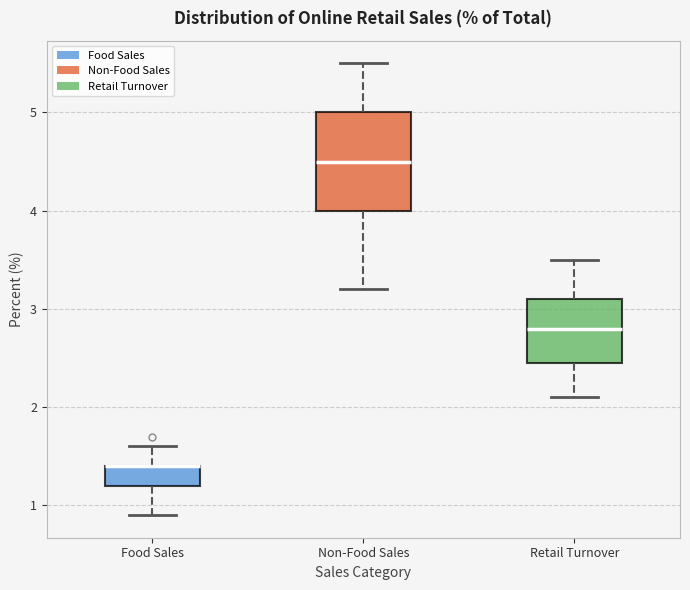

Reading left to right, transcribe this box plot: for each box, give where its median line is, the range the box spans, and where its two whiskers end, as read against the y-axis. The values are not printed on the chart, so give them approximately, as read against the axis.

Food Sales: median 1.4 (drawn on the box's upper edge), box 1.2 to 1.4, whiskers 0.9 to 1.6
Non-Food Sales: median 4.5, box 4.0 to 5.0, whiskers 3.2 to 5.5
Retail Turnover: median 2.8, box 2.5 to 3.1, whiskers 2.1 to 3.5